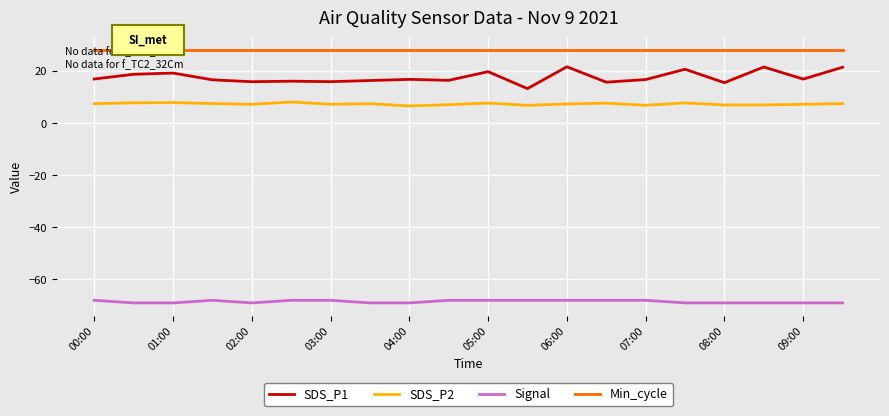

Does the chart display data point markers on the line(s)?

No